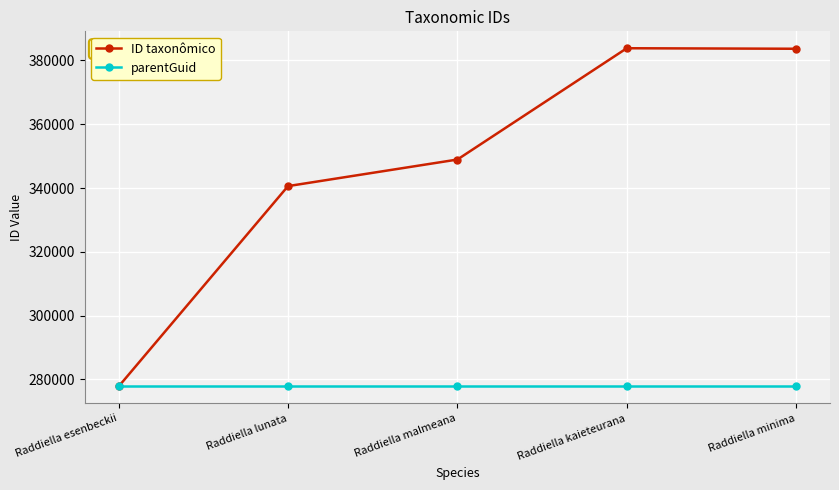

What are all the series names shown in the legend?

ID taxonômico, parentGuid